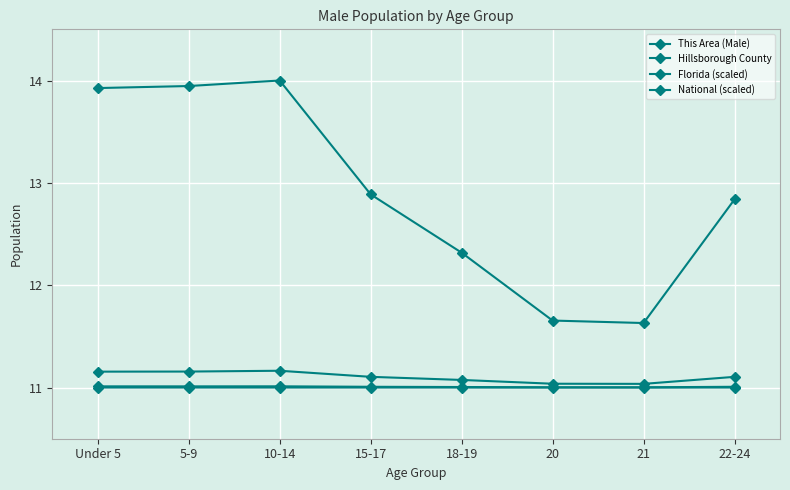

At how many categories does at least one series exceed 11?

8